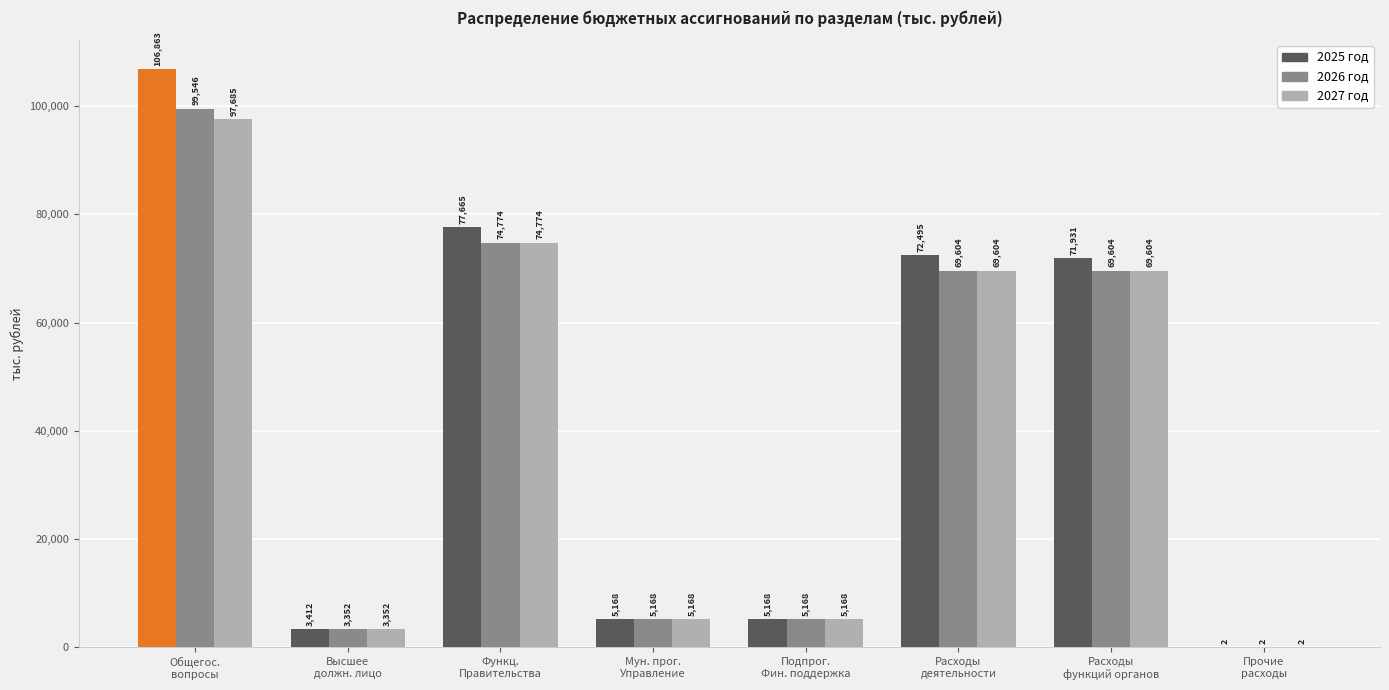

Which series has the widest spread of values?

2025 год